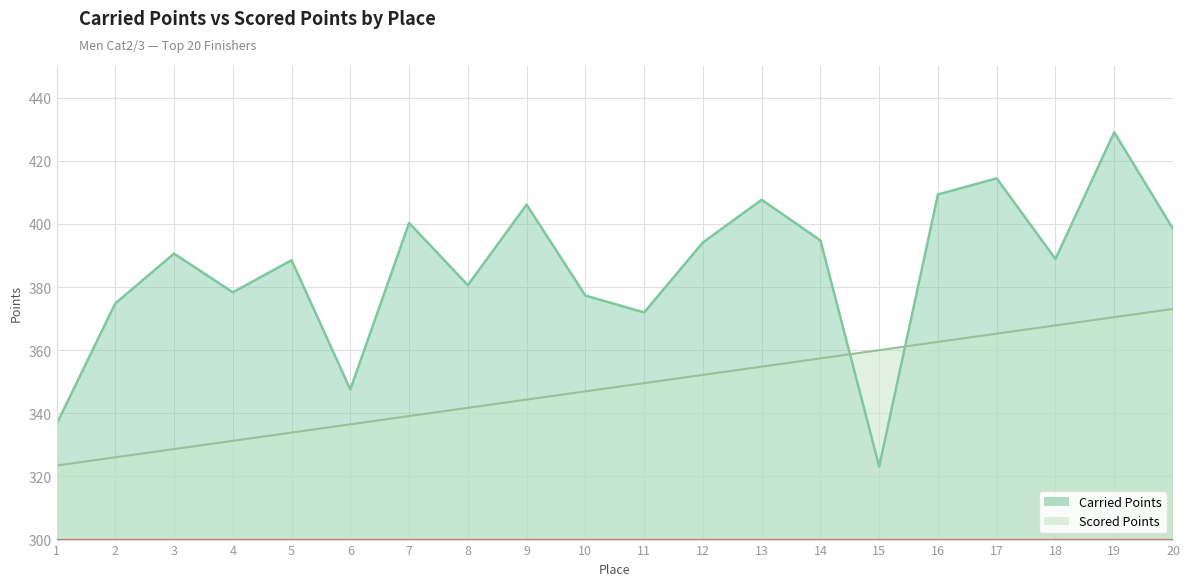

Read the Carried Points value at 4.

378.3